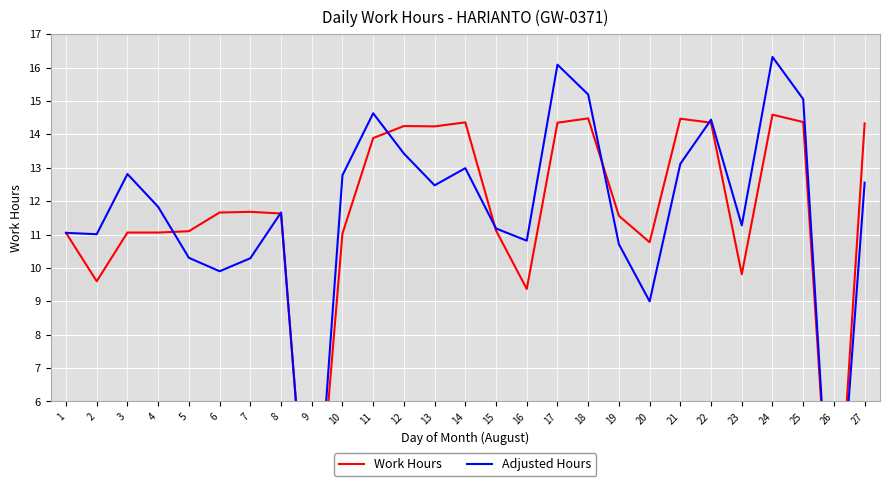

The value of Adjusted Hours at 22 is 14.4. True or false?

True